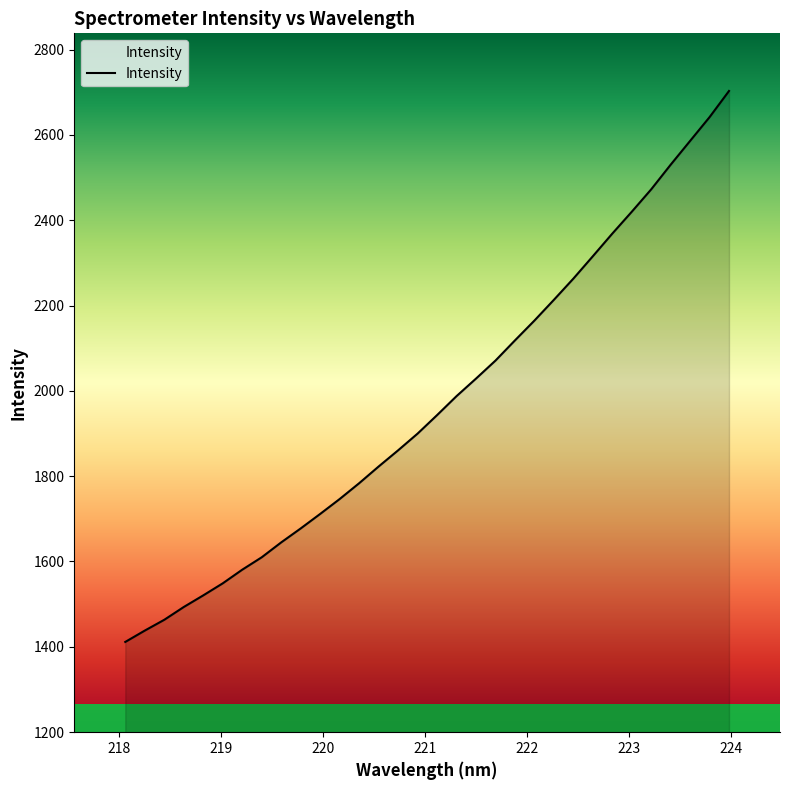

What is the difference between the maximum and minimum values?

1292.0